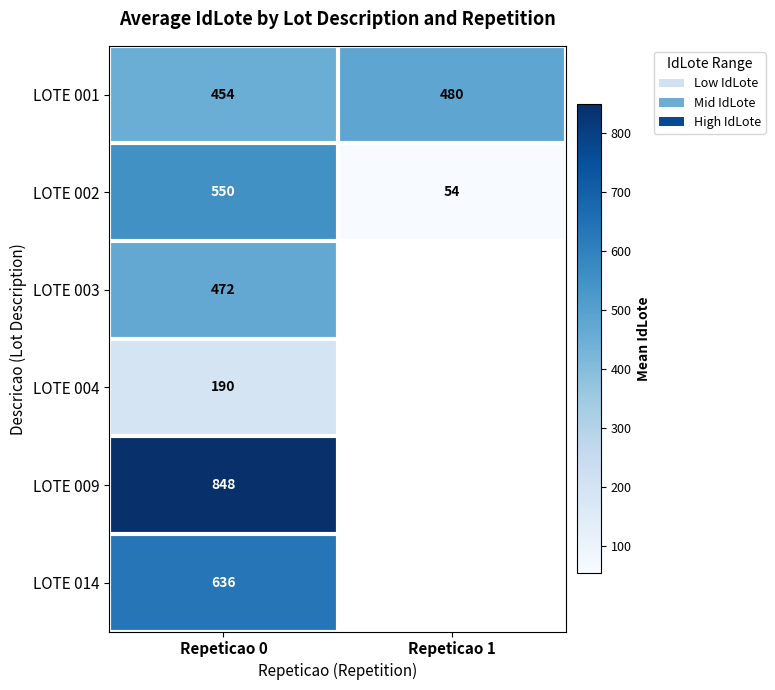

Is the value of LOTE 002 at Repeticao 0 greater than the value of LOTE 009 at Repeticao 0?

No